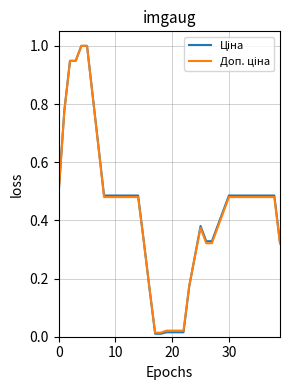

Does the chart have visible grid lines?

Yes